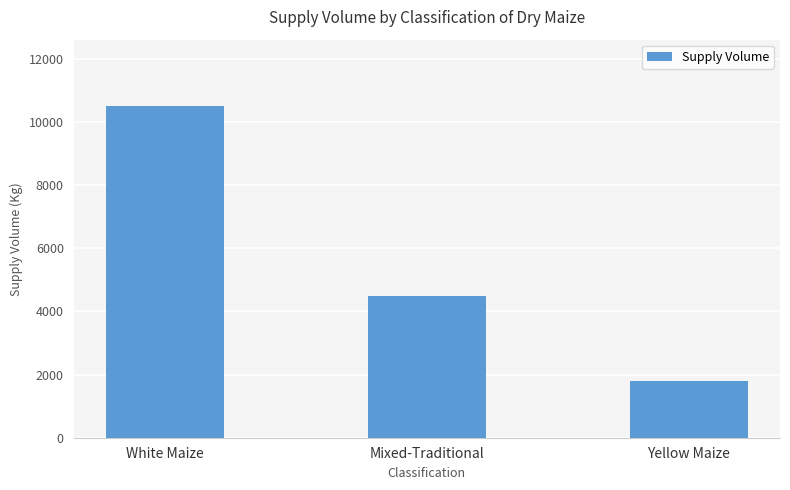

What is the label of the 1st bar from the right?

Yellow Maize